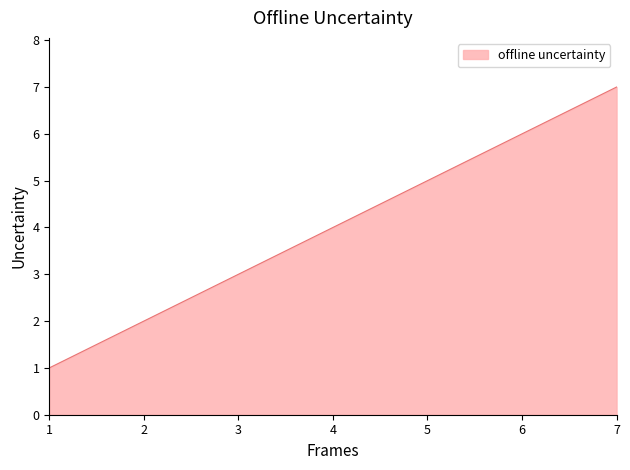

List the labels in order of value, smallest first.

1, 2, 3, 4, 5, 6, 7